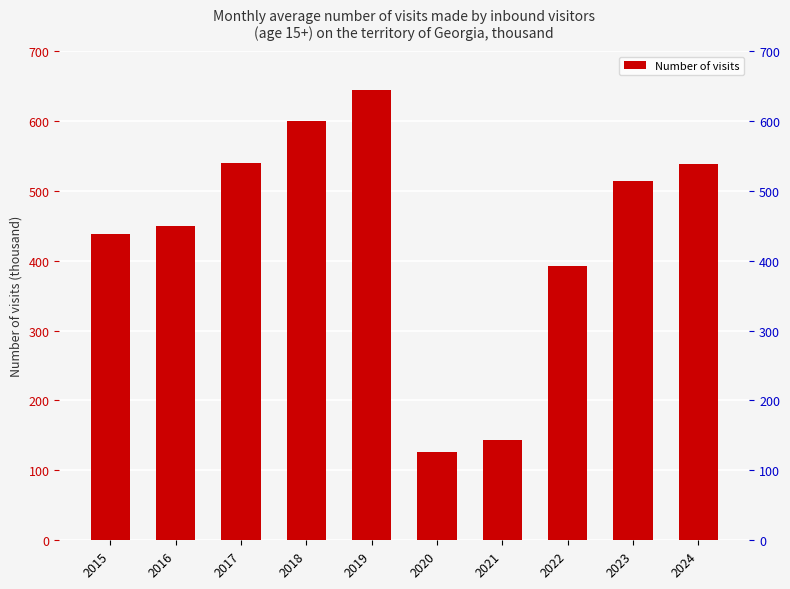

What is the sum of the values at 2024 and 2022?

930.0